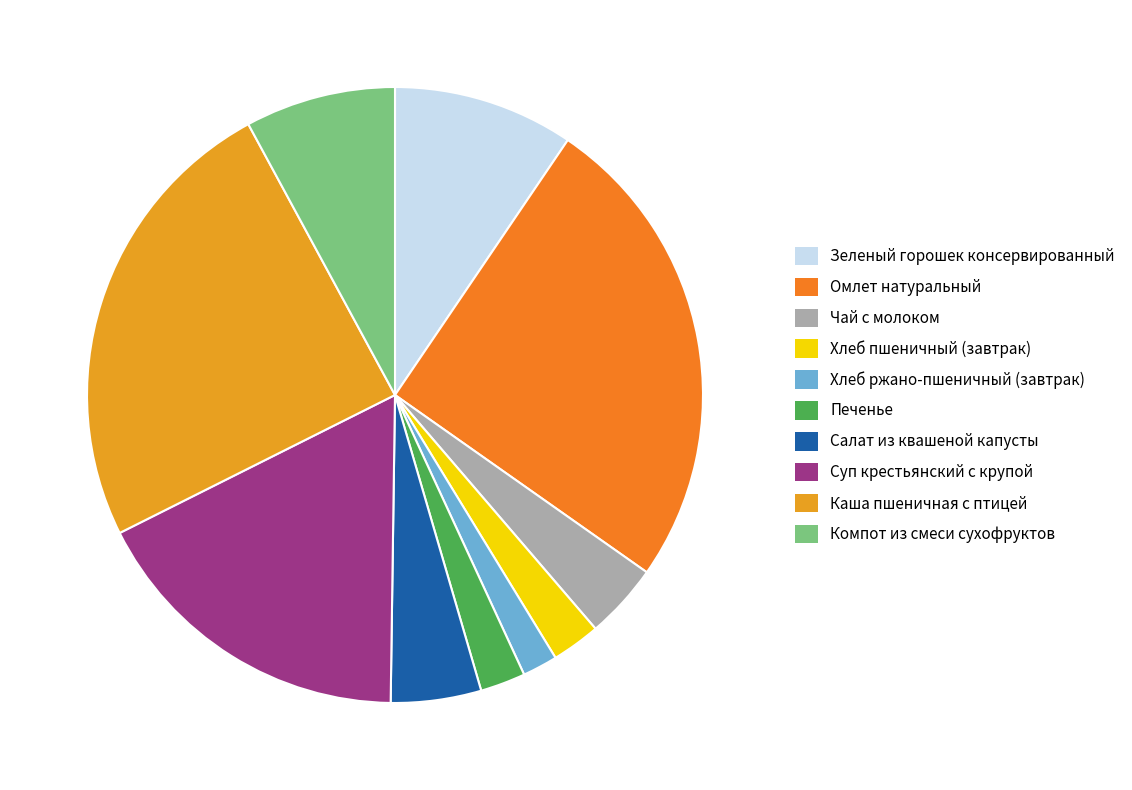

True or false: Омлет натуральный accounts for 25% of the total.

True